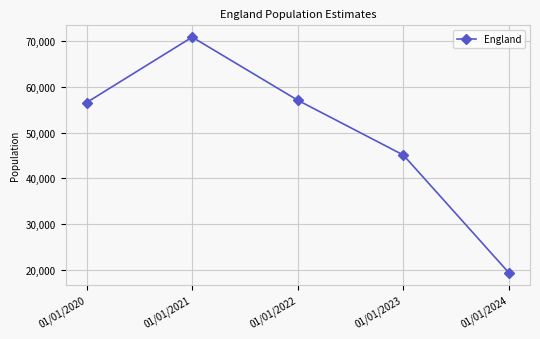

Read the value at 01/01/2020, to the nearest 50.

56600